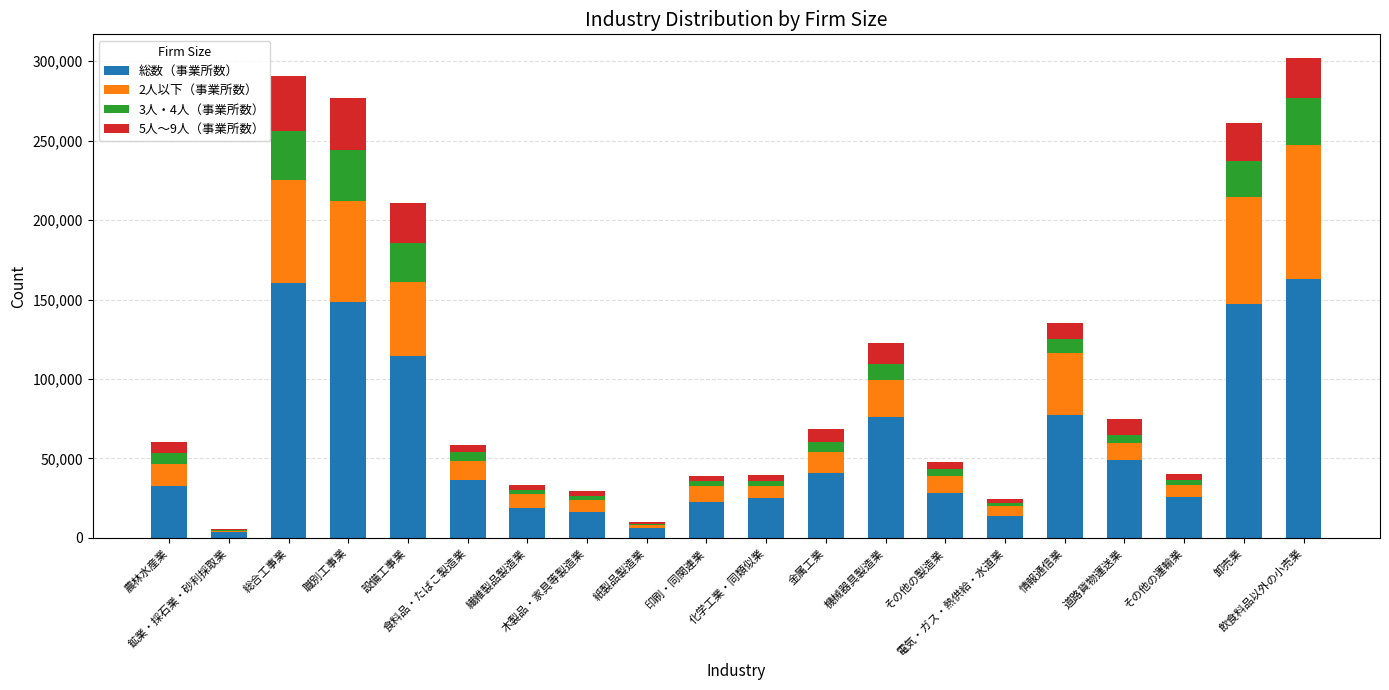

What is the sum of all 総数（事業所数） values?

1207016